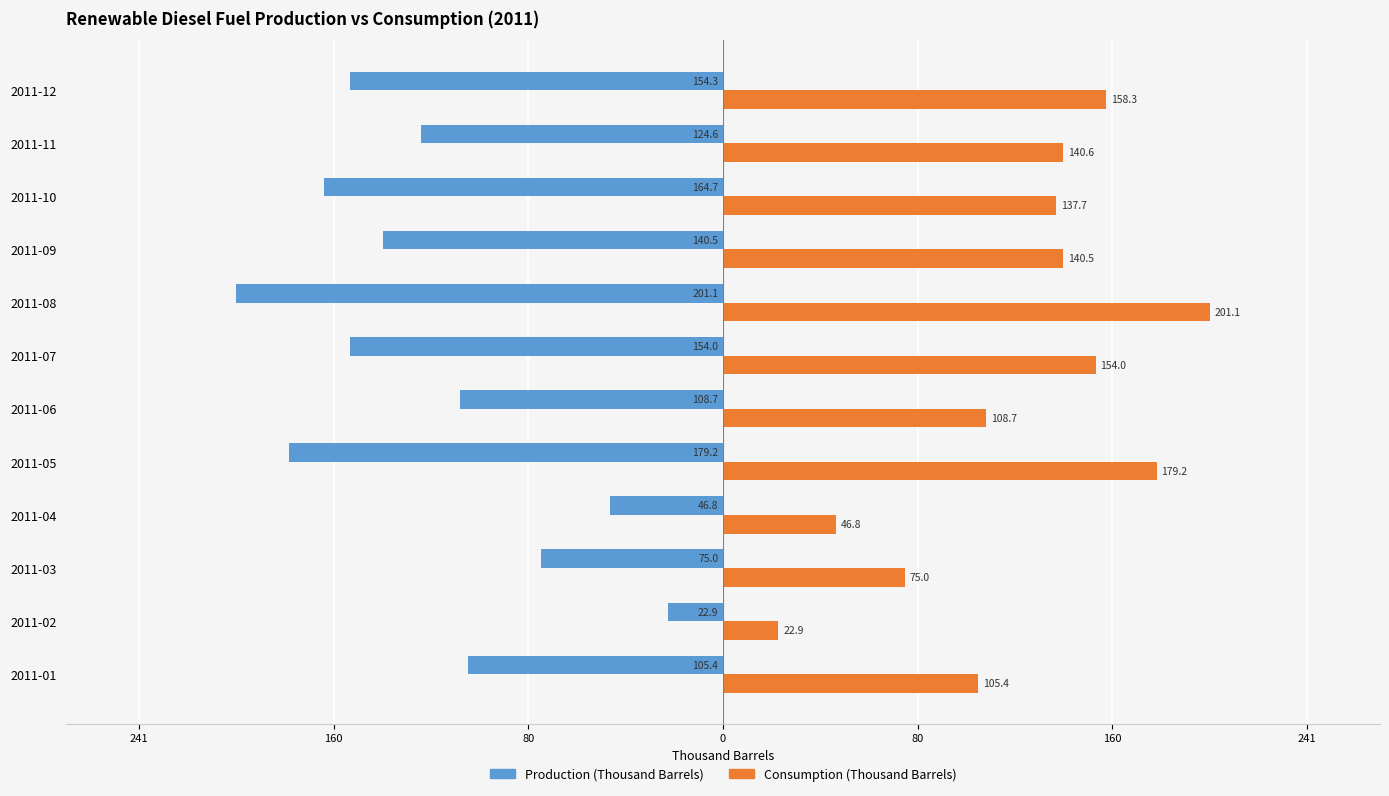

What are all the series names shown in the legend?

Production (Thousand Barrels), Consumption (Thousand Barrels)